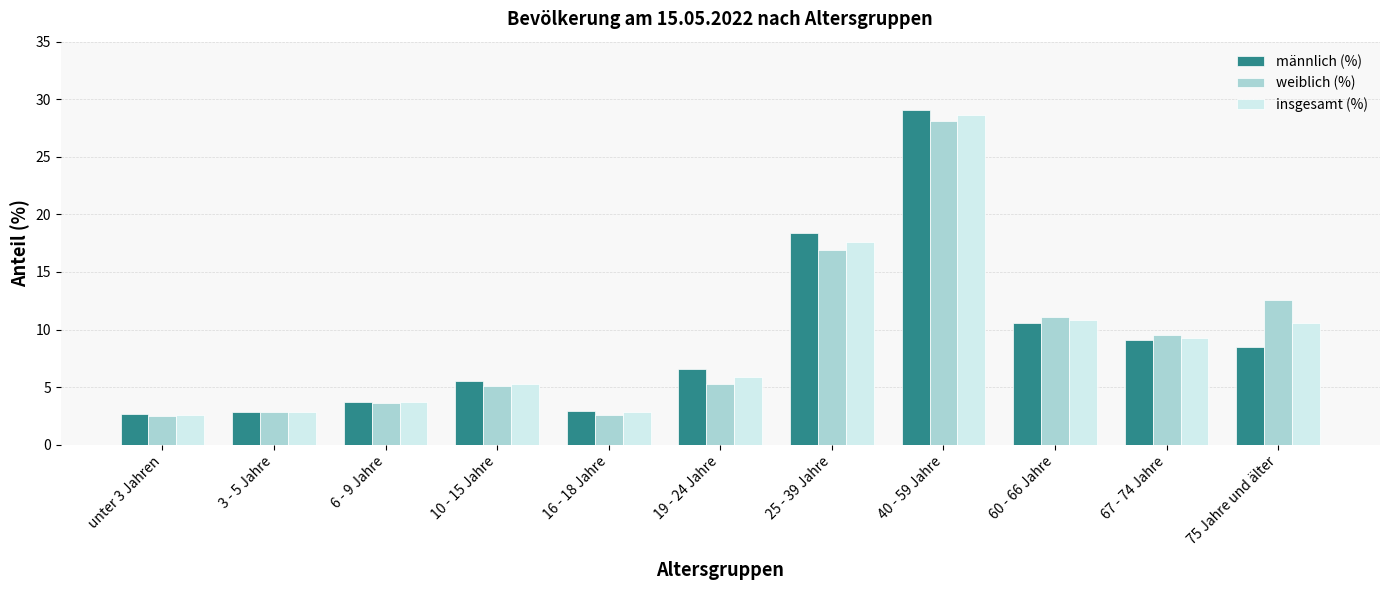

Which label corresponds to the largest value in the chart?

40 - 59 Jahre